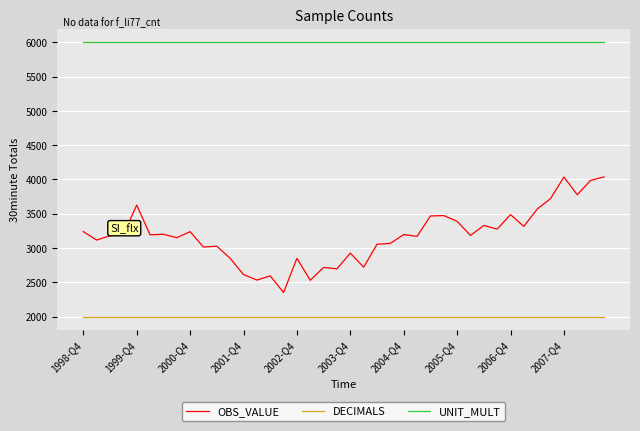

Which series has the largest range (max minus min)?

OBS_VALUE